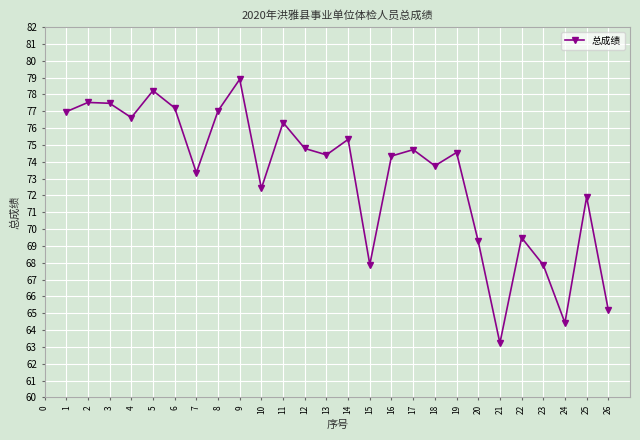

What is the value of the 13th point from the left?

74.4